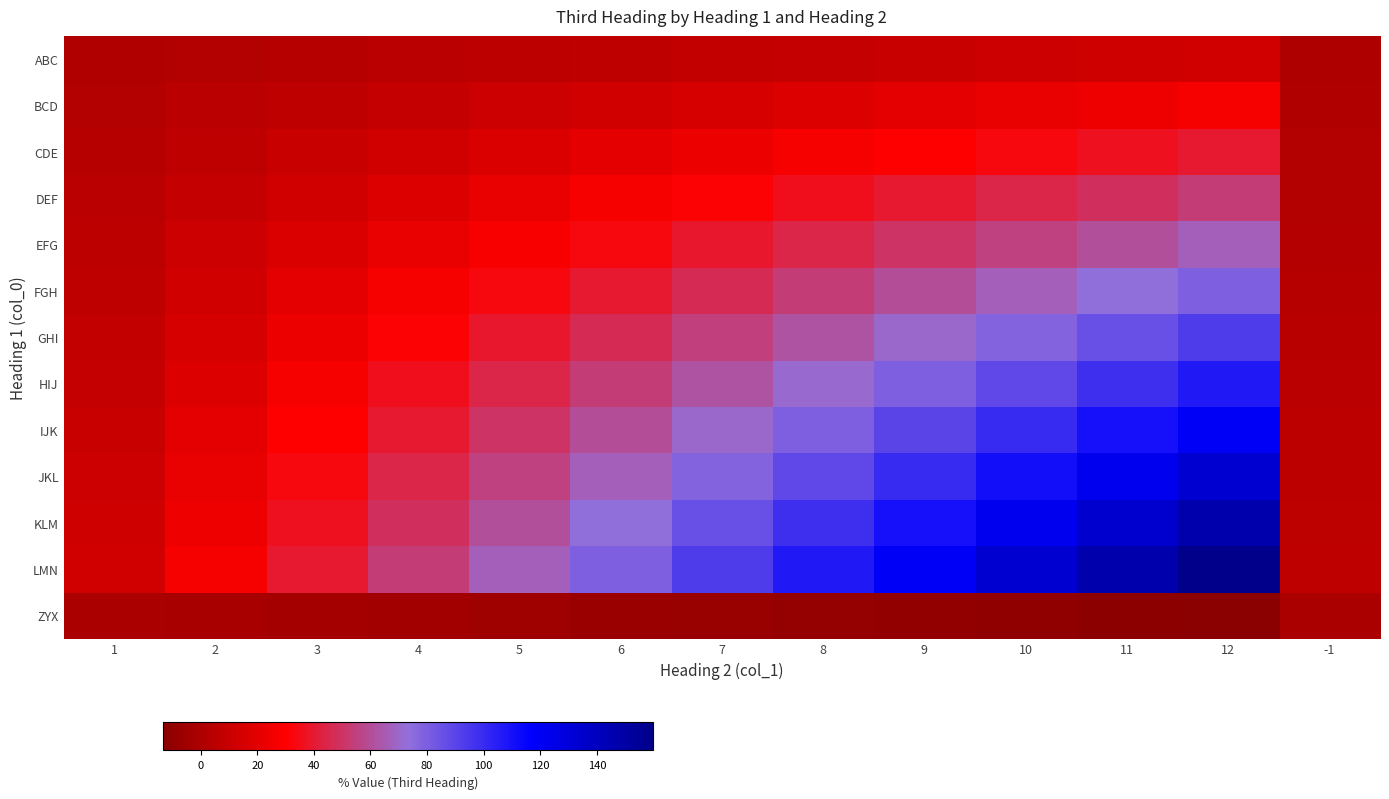

Reading left to right, transcribe all the data shown in this chart.

ABC: 1=1.1	2=2.2	3=3.3	4=4.4	5=5.6	6=6.7	7=7.8	8=8.9	9=10.0	10=11.1	11=12.2	12=13.3	-1=0.6
BCD: 1=2.2	2=4.4	3=6.7	4=8.9	5=11.1	6=13.3	7=15.5	8=17.8	9=20.0	10=22.2	11=24.4	12=26.6	-1=1.1
CDE: 1=3.3	2=6.7	3=10.0	4=13.3	5=16.6	6=20.0	7=23.3	8=26.6	9=30.0	10=33.3	11=36.6	12=40.0	-1=1.7
DEF: 1=4.4	2=8.9	3=13.3	4=17.8	5=22.2	6=26.6	7=31.1	8=35.5	9=40.0	10=44.4	11=48.8	12=53.3	-1=2.2
EFG: 1=5.5	2=11.1	3=16.6	4=22.2	5=27.8	6=33.3	7=38.9	8=44.4	9=49.9	10=55.5	11=61.0	12=66.6	-1=2.8
FGH: 1=6.7	2=13.3	3=20.0	4=26.6	5=33.3	6=40.0	7=46.6	8=53.3	9=59.9	10=66.6	11=73.3	12=79.9	-1=3.3
GHI: 1=7.8	2=15.5	3=23.3	4=31.1	5=38.8	6=46.6	7=54.4	8=62.2	9=69.9	10=77.7	11=85.5	12=93.2	-1=3.9
HIJ: 1=8.9	2=17.8	3=26.6	4=35.5	5=44.4	6=53.3	7=62.2	8=71.0	9=79.9	10=88.8	11=97.7	12=106.6	-1=4.4
IJK: 1=10.0	2=20.0	3=30.0	4=40.0	5=50.0	6=59.9	7=69.9	8=79.9	9=89.9	10=99.9	11=109.9	12=119.9	-1=5.0
JKL: 1=11.1	2=22.2	3=33.3	4=44.4	5=55.5	6=66.6	7=77.7	8=88.8	9=99.9	10=111.0	11=122.1	12=133.2	-1=5.5
KLM: 1=12.2	2=24.4	3=36.6	4=48.8	5=61.1	6=73.3	7=85.5	8=97.7	9=109.9	10=122.1	11=134.3	12=146.5	-1=6.1
LMN: 1=13.3	2=26.6	3=40.0	4=53.3	5=66.6	6=79.9	7=93.2	8=106.6	9=119.9	10=133.2	11=146.5	12=159.8	-1=6.7
ZYX: 1=-1.1	2=-2.2	3=-3.3	4=-4.4	5=-5.6	6=-6.7	7=-7.8	8=-8.9	9=-10.0	10=-11.1	11=-12.2	12=-13.3	-1=-0.6